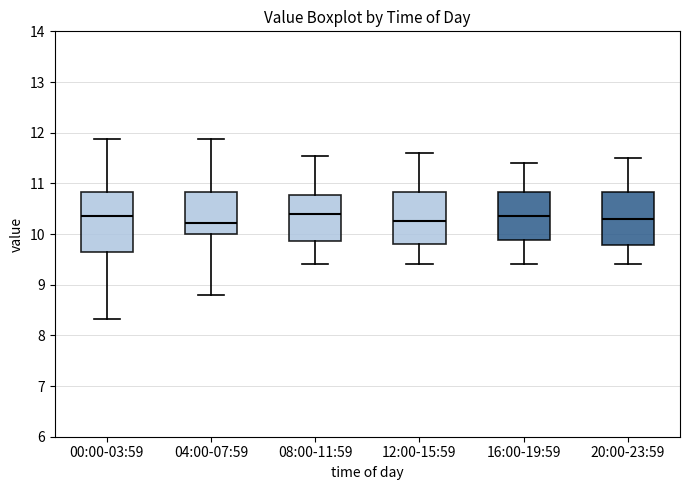

Reading left to right, read every box against the y-axis: the position of its median line, the range the box covers, and the ends of its whiskers. The values are not printed on the chart, so give them approximately, as read against the axis.

00:00-03:59: median 10.4, box 9.6 to 10.8, whiskers 8.3 to 11.9
04:00-07:59: median 10.2, box 10.0 to 10.8, whiskers 8.8 to 11.9
08:00-11:59: median 10.4, box 9.9 to 10.8, whiskers 9.4 to 11.5
12:00-15:59: median 10.3, box 9.8 to 10.8, whiskers 9.4 to 11.6
16:00-19:59: median 10.4, box 9.9 to 10.8, whiskers 9.4 to 11.4
20:00-23:59: median 10.3, box 9.8 to 10.8, whiskers 9.4 to 11.5